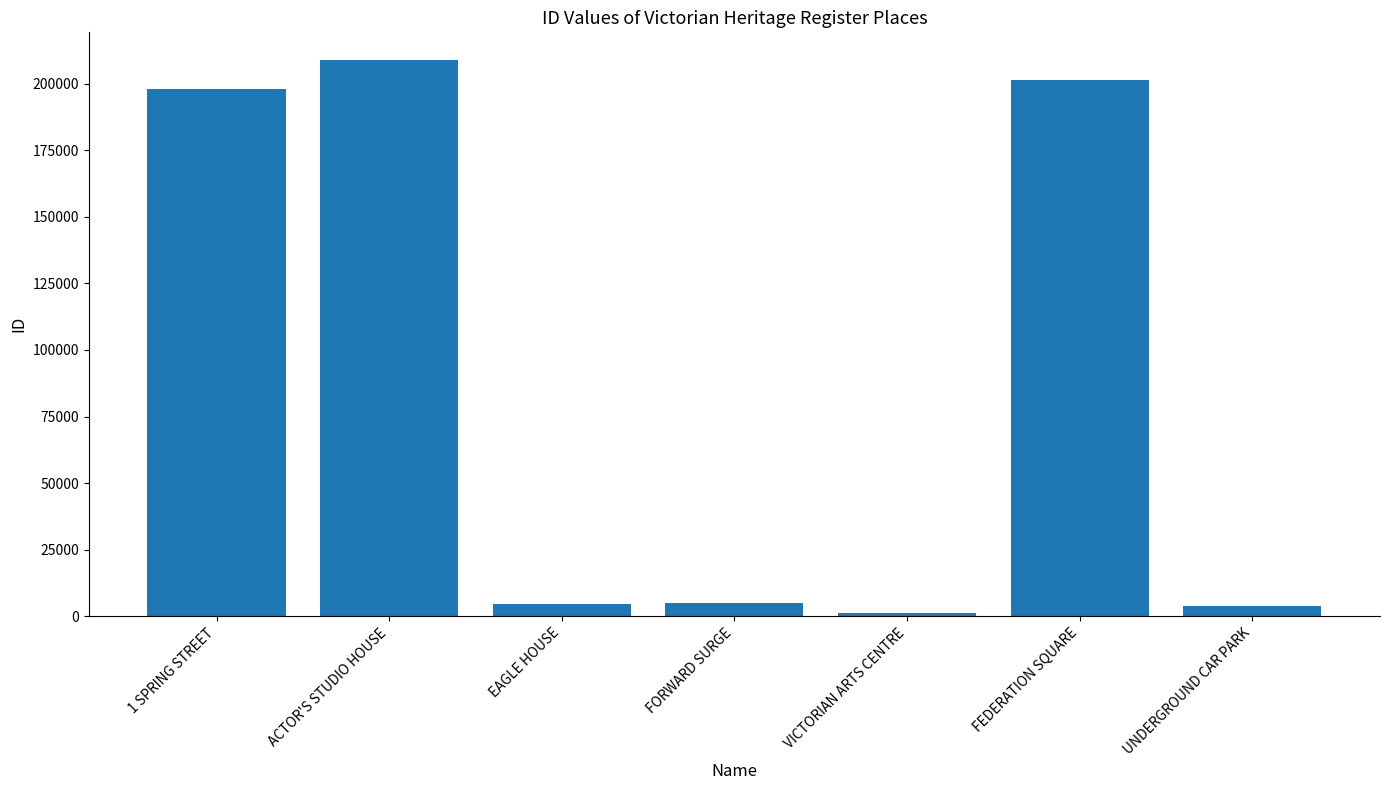

True or false: the data shows 303657 at FEDERATION SQUARE.

False